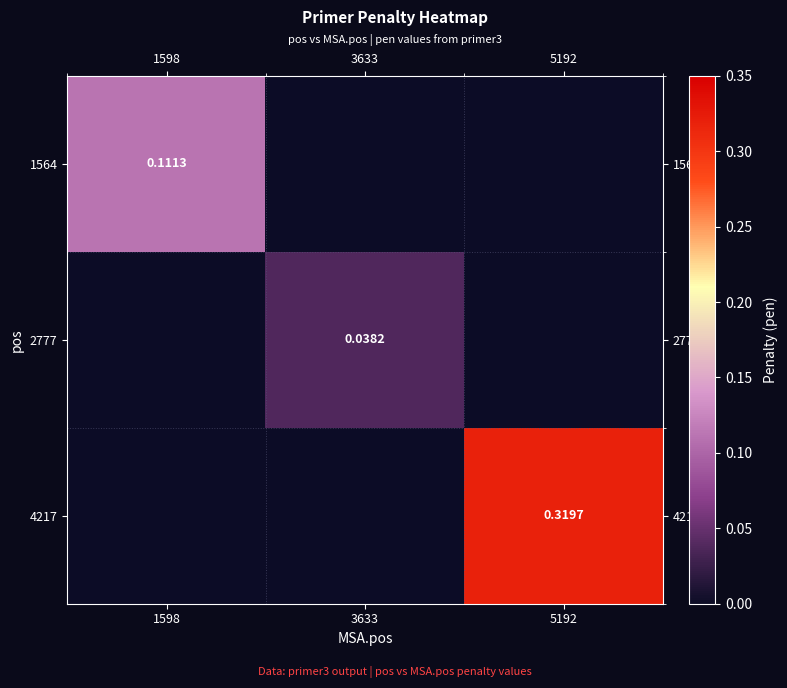

How many values in the 4217 series exceed 0?

1